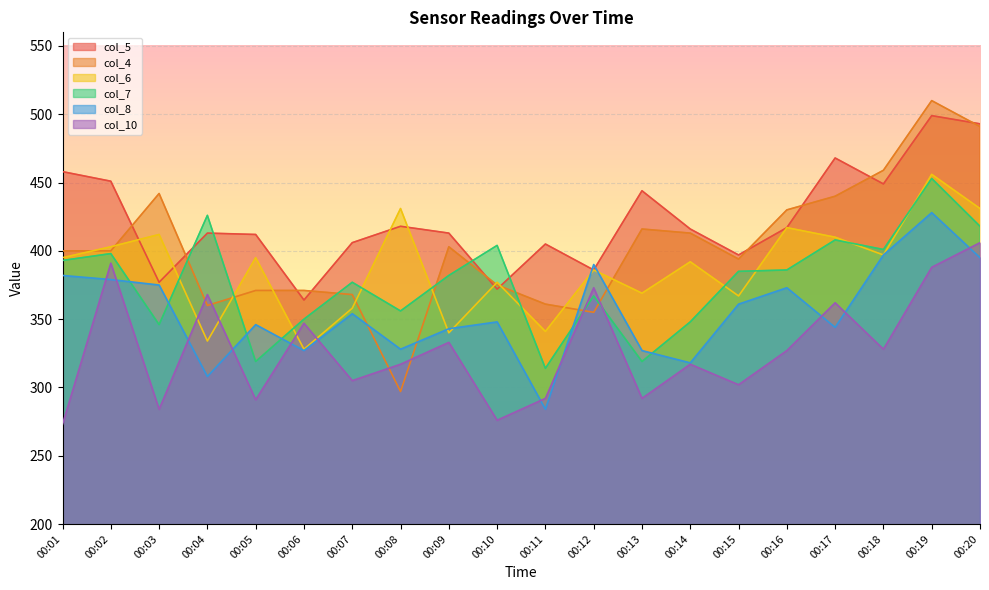

Reading left to right, extract all data points from this chart.

col_5: 00:01=458	00:02=451	00:03=377	00:04=413	00:05=412	00:06=364	00:07=406	00:08=418	00:09=413	00:10=372	00:11=405	00:12=386	00:13=444	00:14=416	00:15=397	00:16=417	00:17=468	00:18=449	00:19=499	00:20=493
col_4: 00:01=400	00:02=400	00:03=442	00:04=360	00:05=371	00:06=371	00:07=368	00:08=297	00:09=403	00:10=375	00:11=361	00:12=355	00:13=416	00:14=413	00:15=394	00:16=430	00:17=440	00:18=459	00:19=510	00:20=491
col_6: 00:01=395	00:02=403	00:03=412	00:04=334	00:05=395	00:06=328	00:07=358	00:08=431	00:09=340	00:10=377	00:11=341	00:12=386	00:13=369	00:14=392	00:15=367	00:16=417	00:17=410	00:18=397	00:19=456	00:20=431
col_7: 00:01=393	00:02=398	00:03=346	00:04=426	00:05=319	00:06=350	00:07=377	00:08=356	00:09=382	00:10=404	00:11=314	00:12=367	00:13=319	00:14=348	00:15=385	00:16=386	00:17=408	00:18=401	00:19=453	00:20=418
col_8: 00:01=382	00:02=379	00:03=375	00:04=308	00:05=346	00:06=327	00:07=354	00:08=328	00:09=343	00:10=348	00:11=284	00:12=390	00:13=327	00:14=318	00:15=361	00:16=373	00:17=344	00:18=397	00:19=428	00:20=395
col_10: 00:01=273	00:02=391	00:03=284	00:04=368	00:05=291	00:06=347	00:07=305	00:08=317	00:09=333	00:10=276	00:11=292	00:12=373	00:13=292	00:14=317	00:15=302	00:16=327	00:17=362	00:18=328	00:19=388	00:20=406